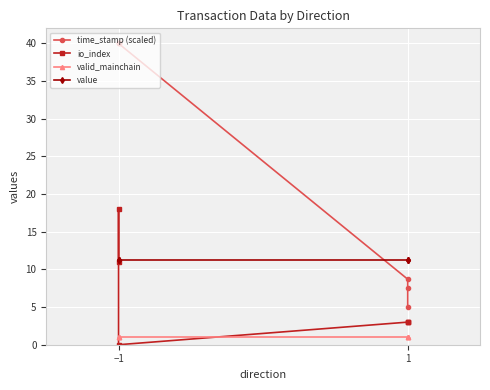

List the series in order of their peak value, highest first.

time_stamp (scaled), io_index, value, valid_mainchain